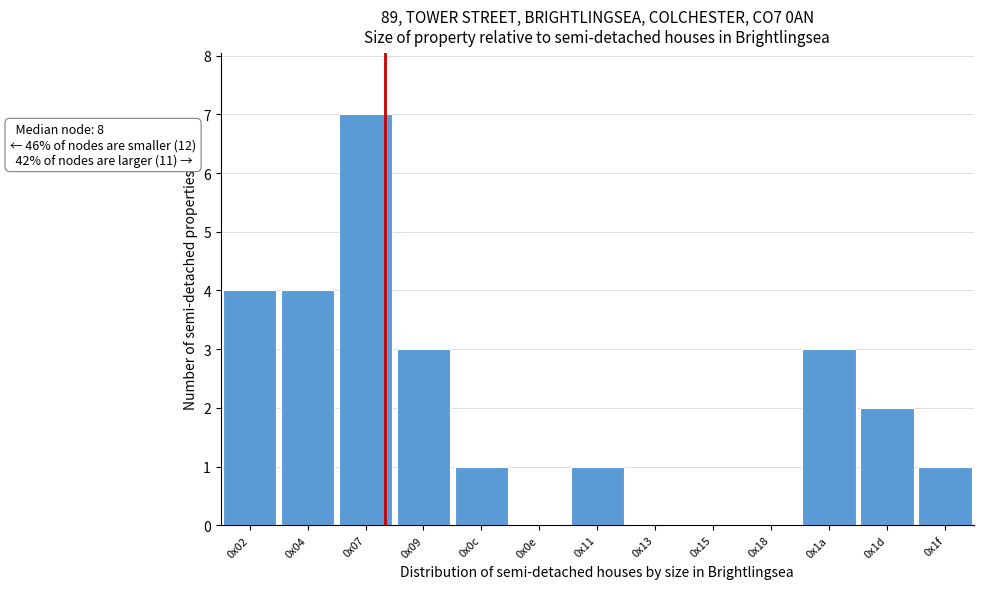

Reading left to right, what are all the values shown in this chart?

0x02=4	0x04=4	0x07=7	0x09=3	0x0c=1	0x0e=0	0x11=1	0x13=0	0x15=0	0x18=0	0x1a=3	0x1d=2	0x1f=1